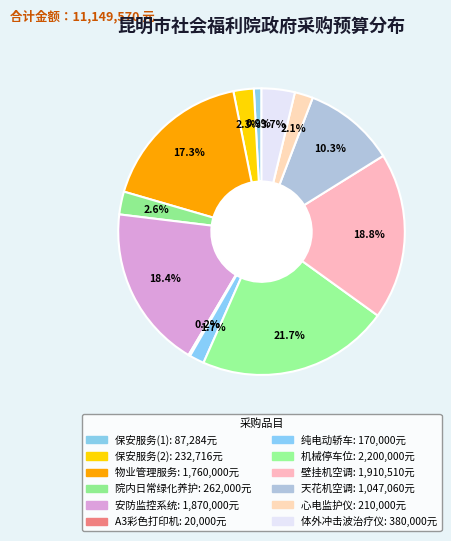

What percentage do 壁挂机空调 and 保安服务(2) together represent?

21.1%